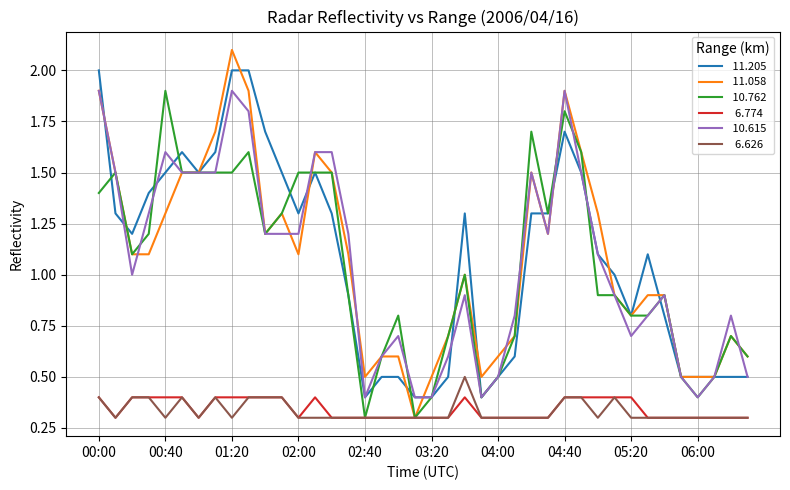

What is the smallest value displayed?

0.3